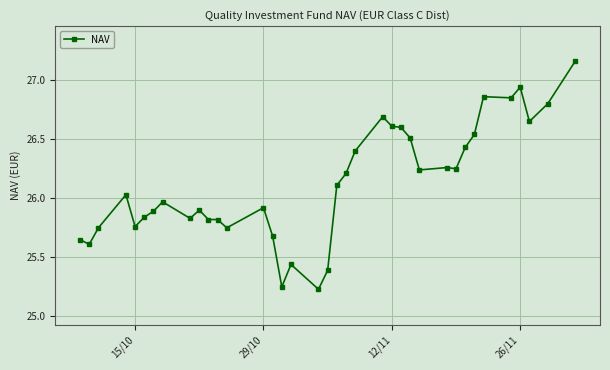

True or false: the data has more than 1 interior local peaks.

True